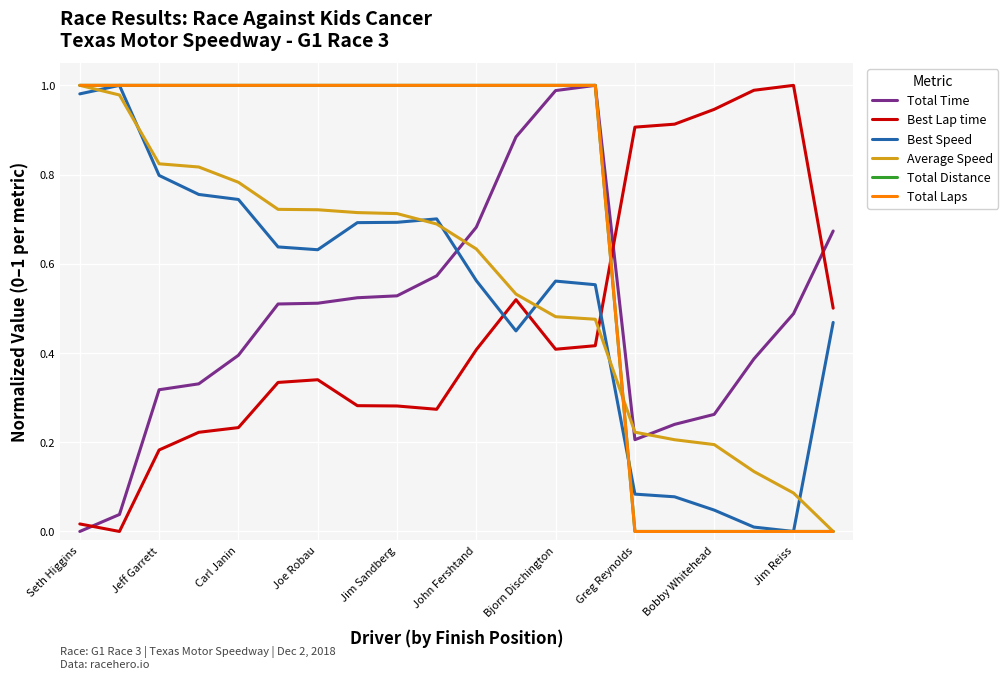

Does the chart display data point markers on the line(s)?

No